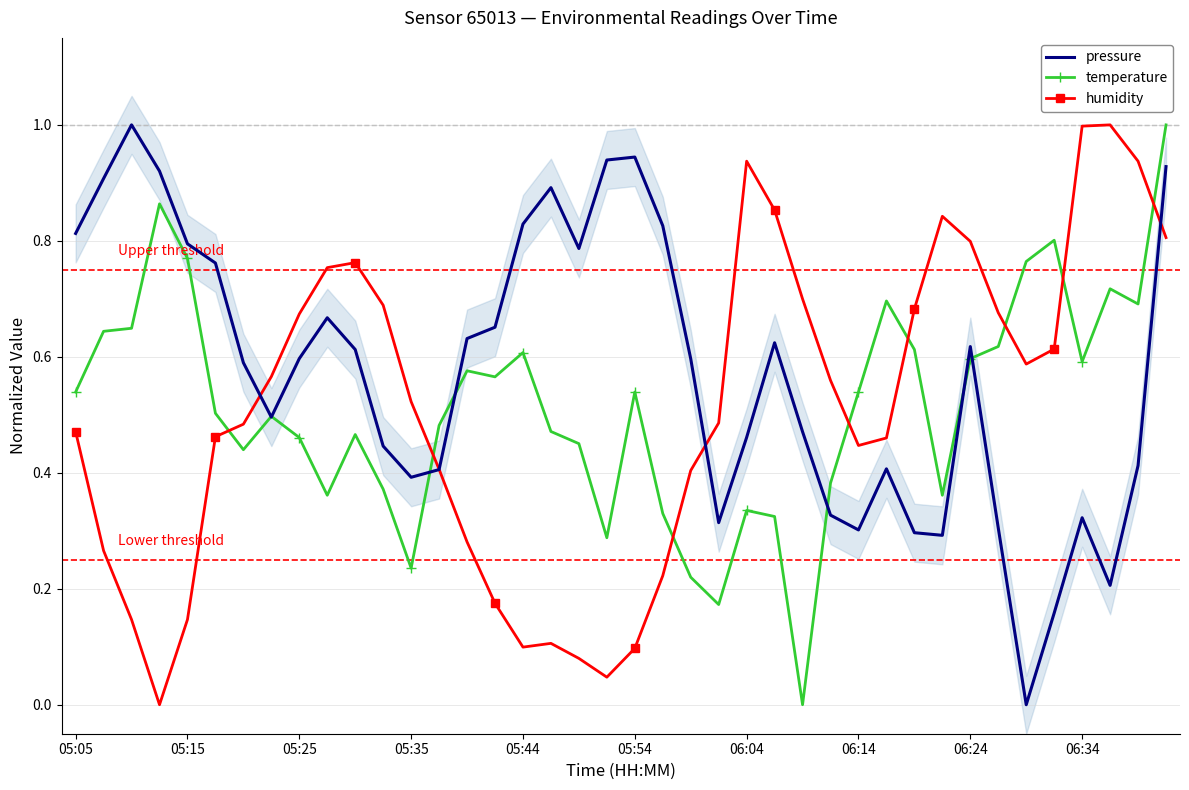

In temperature, how many points are higher than both neighbors (excluding endpoints)?

10